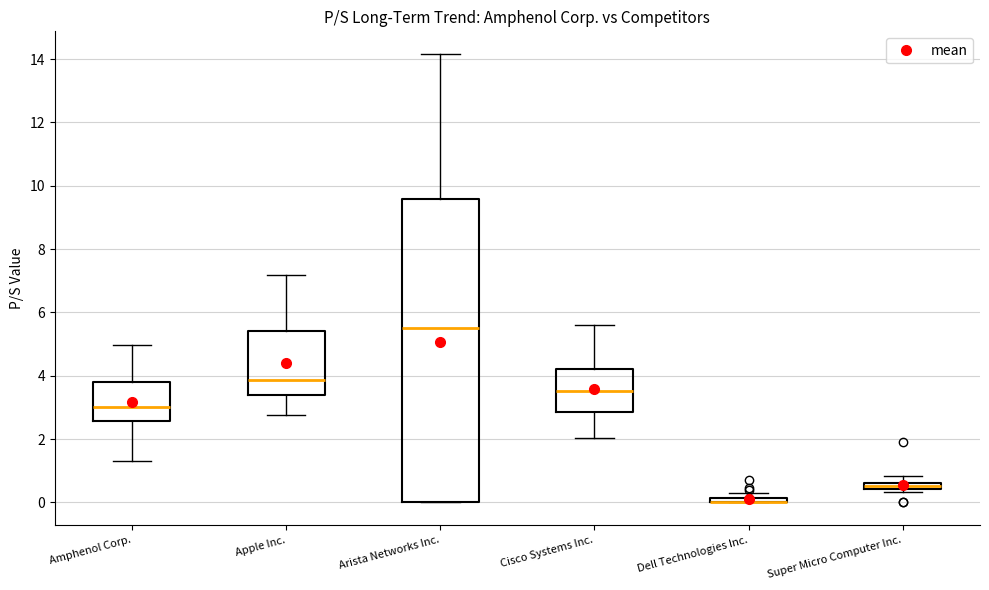

Comparing the boxes themselves (not the whiskers), which one is the tallest?

Arista Networks Inc.